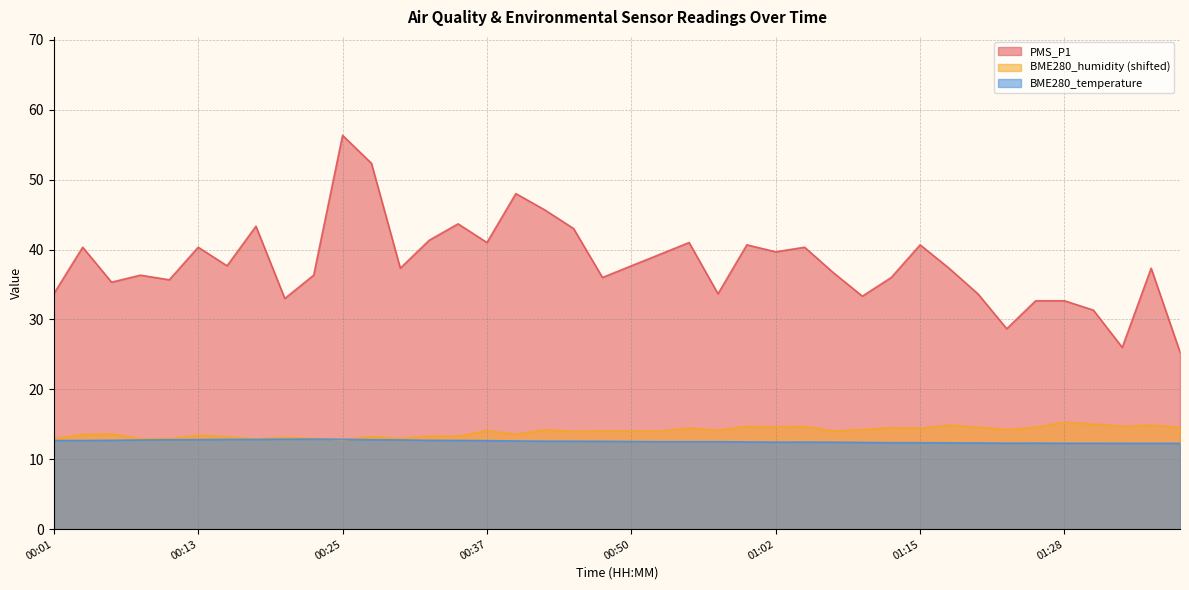

True or false: BME280_humidity and PMS_P1 cross at least once.

False